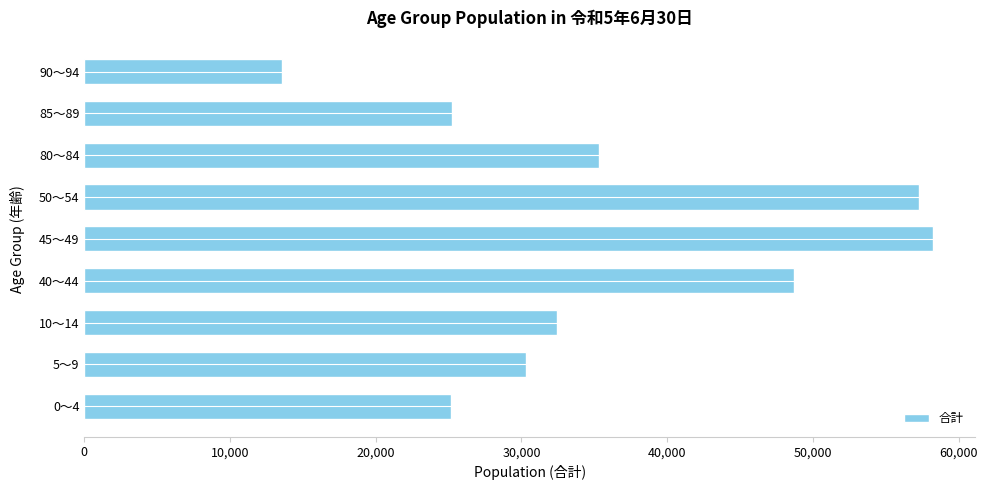

What is the change in value from 0～4 to 80～84?

+10180